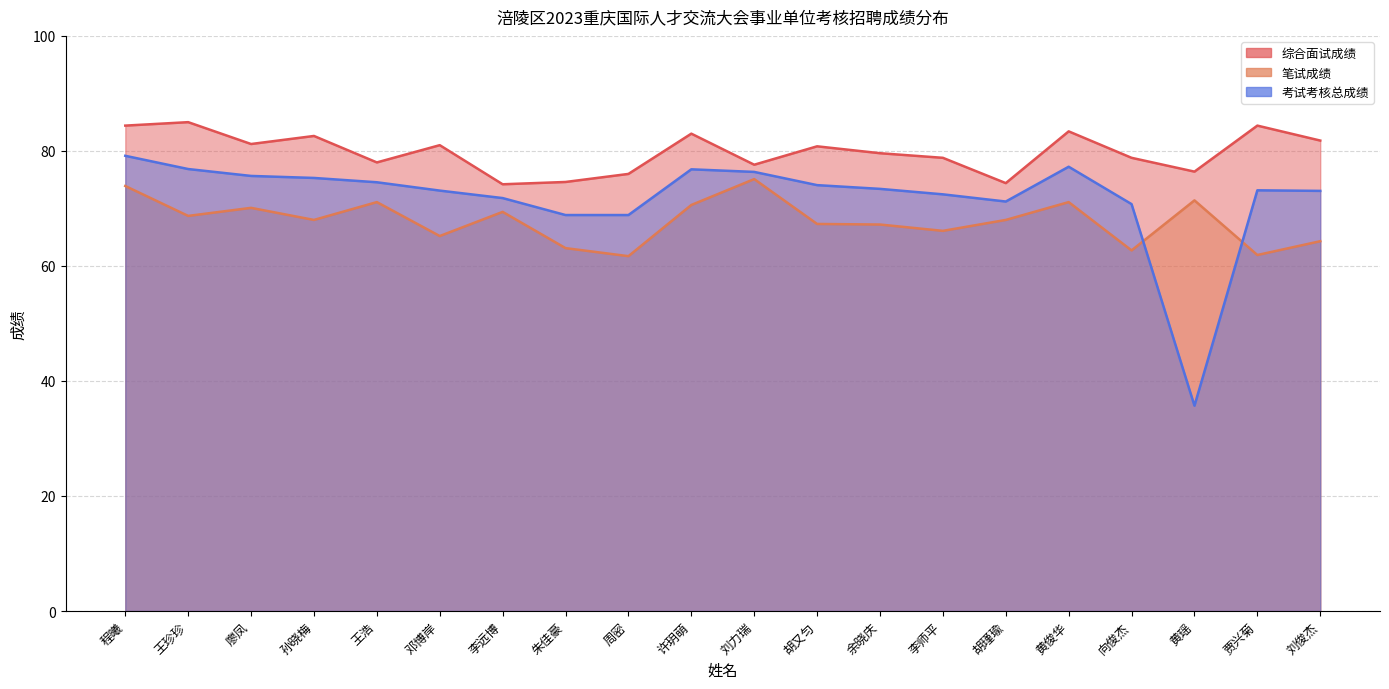

What is the difference between the 考试考核总成绩 values at 胡瑾瑜 and 贾兴菊?

2.0